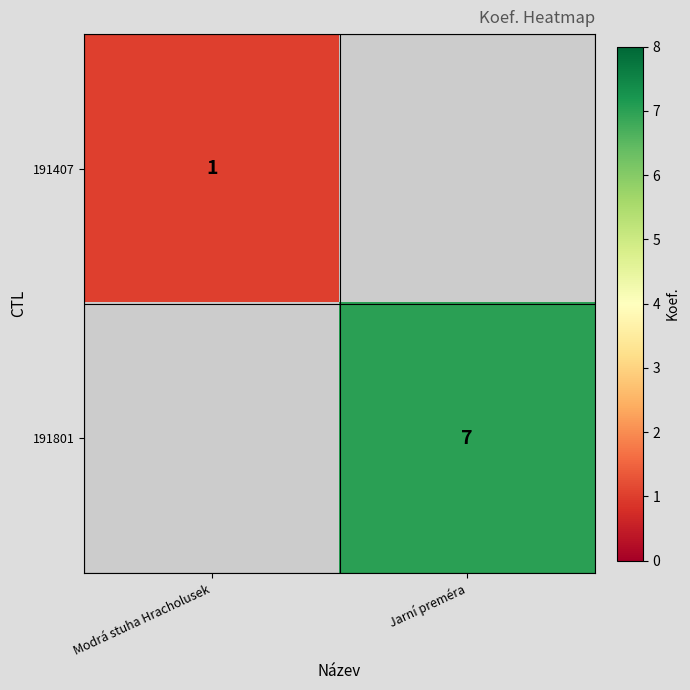

Which category has the lowest value across all series?

Modrá stuha Hracholusek